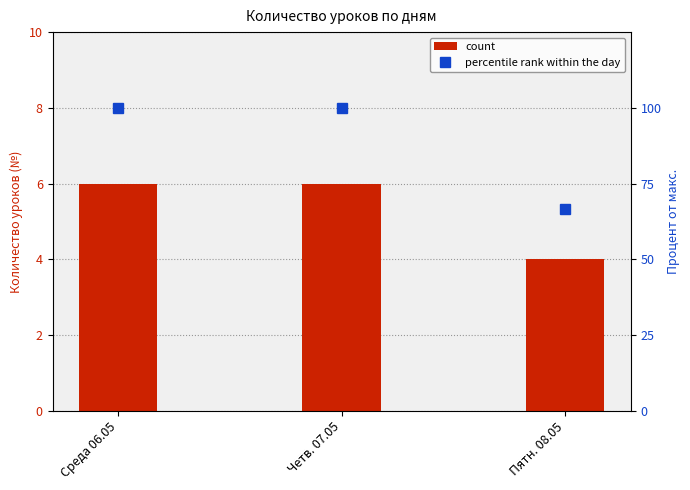

At which category is the sum across all series the highest?

Среда 06.05